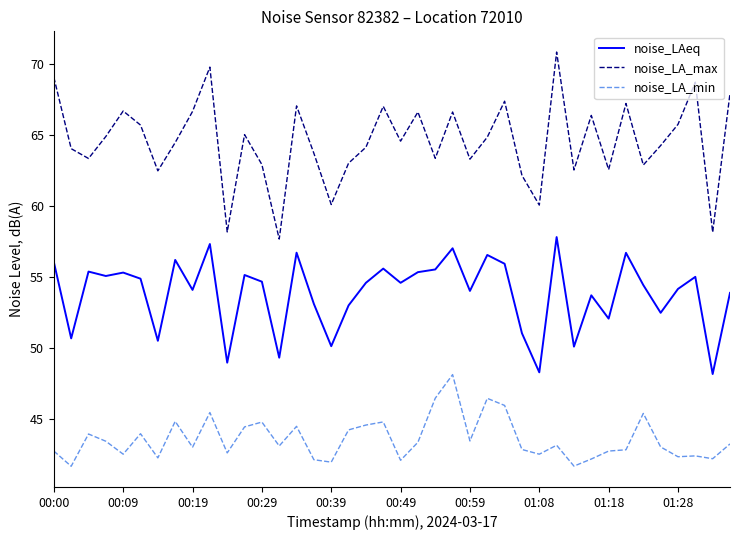

Rank the series by their average value, from lowest to highest.

noise_LA_min, noise_LAeq, noise_LA_max